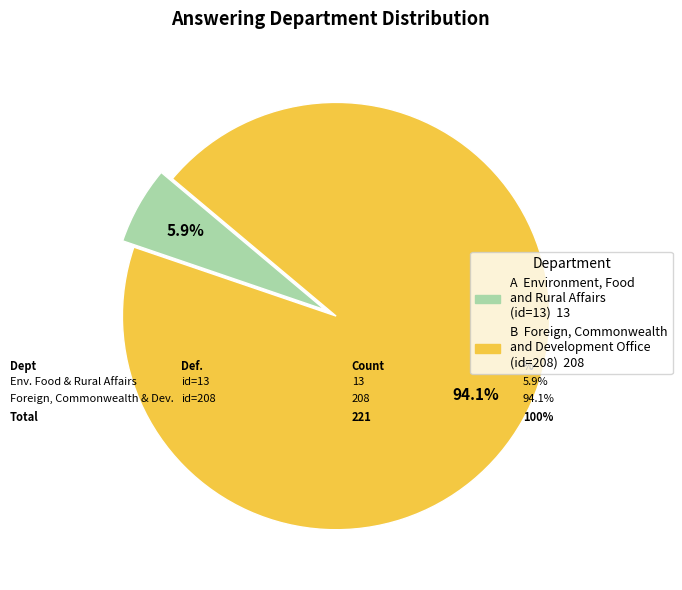

How many segments does this pie chart have?

2